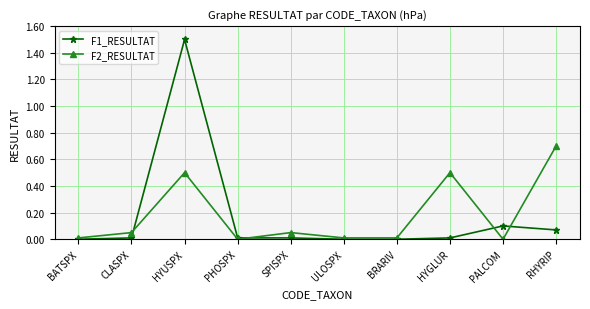

What is the difference between the second highest and minimum values in the F2_RESULTAT series?

0.5